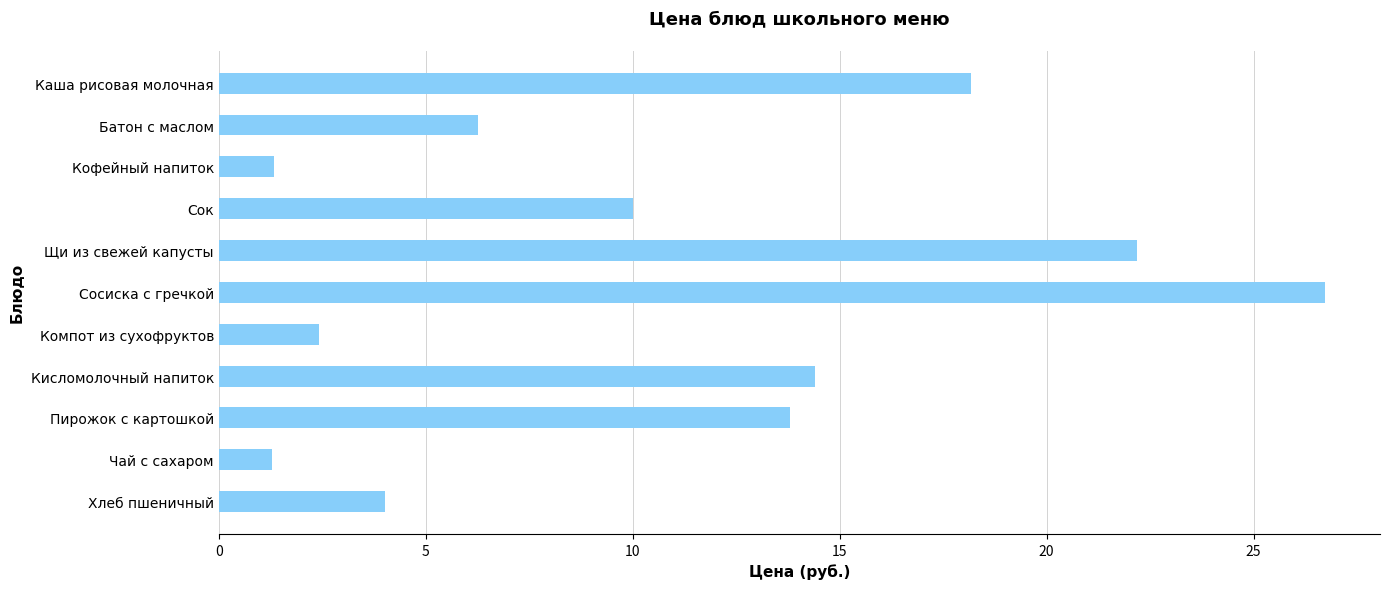

What is the label of the 8th bar from the bottom?

Сок